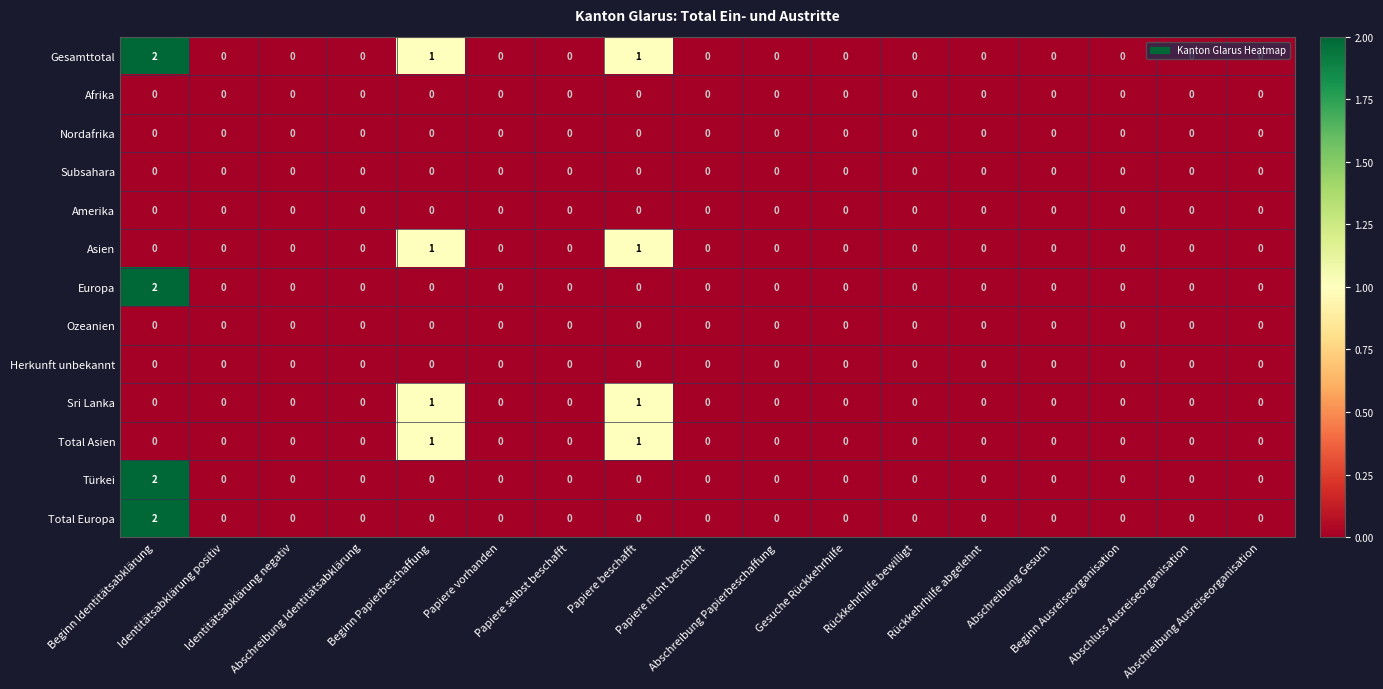

Count the Total Asien values in the range 0 to 1.

17